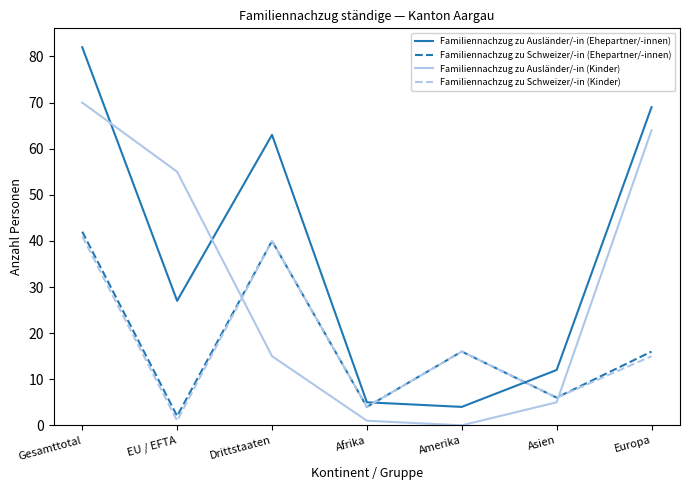

Between which two adjacent categories do Familiennachzug zu Schweizer/-in (Ehepartner/-innen) and Familiennachzug zu Ausländer/-in (Kinder) first intersect?

EU / EFTA and Drittstaaten